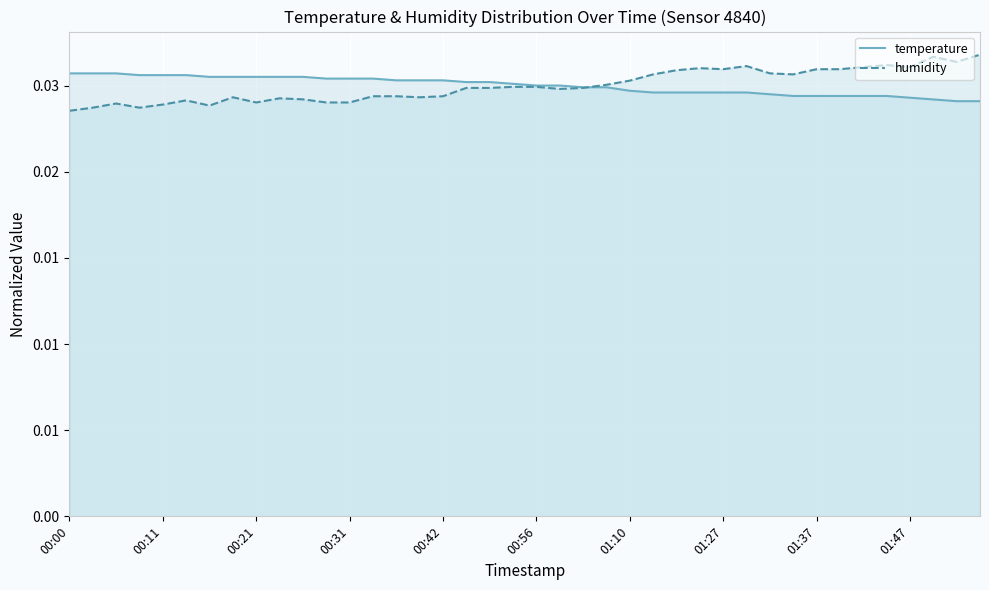

Is the value of humidity at 37 greater than the value of temperature at 34?

Yes